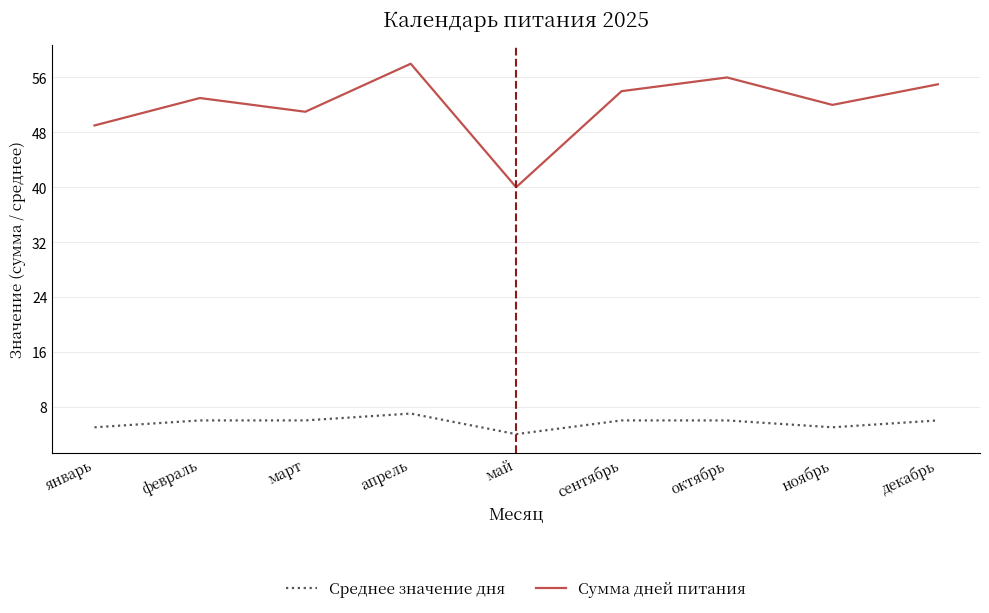

What is the total value across all series at октябрь?

62